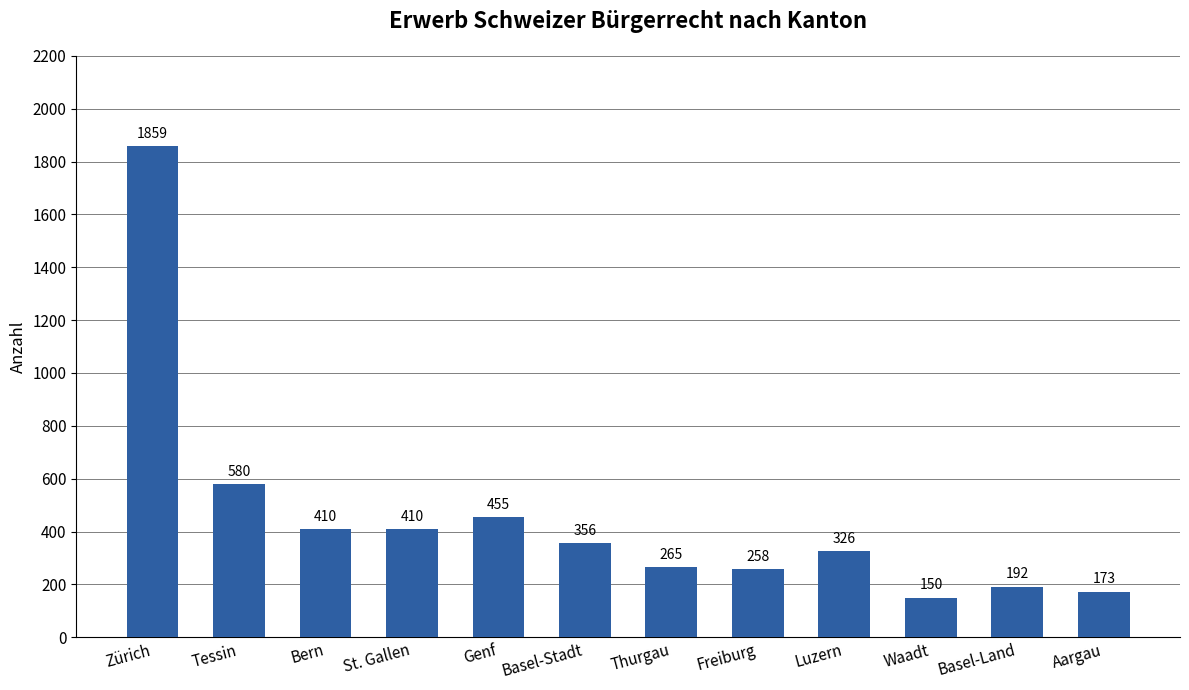

What value does the data have at Tessin, to the nearest 50?

600